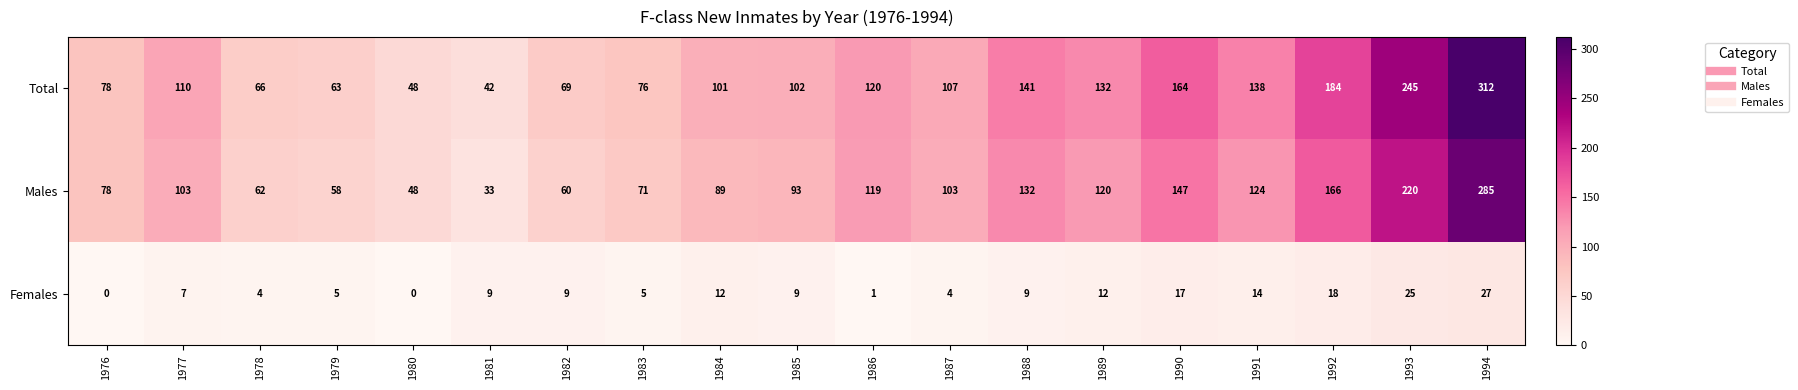

Where does the Total series first go above 107?

1977